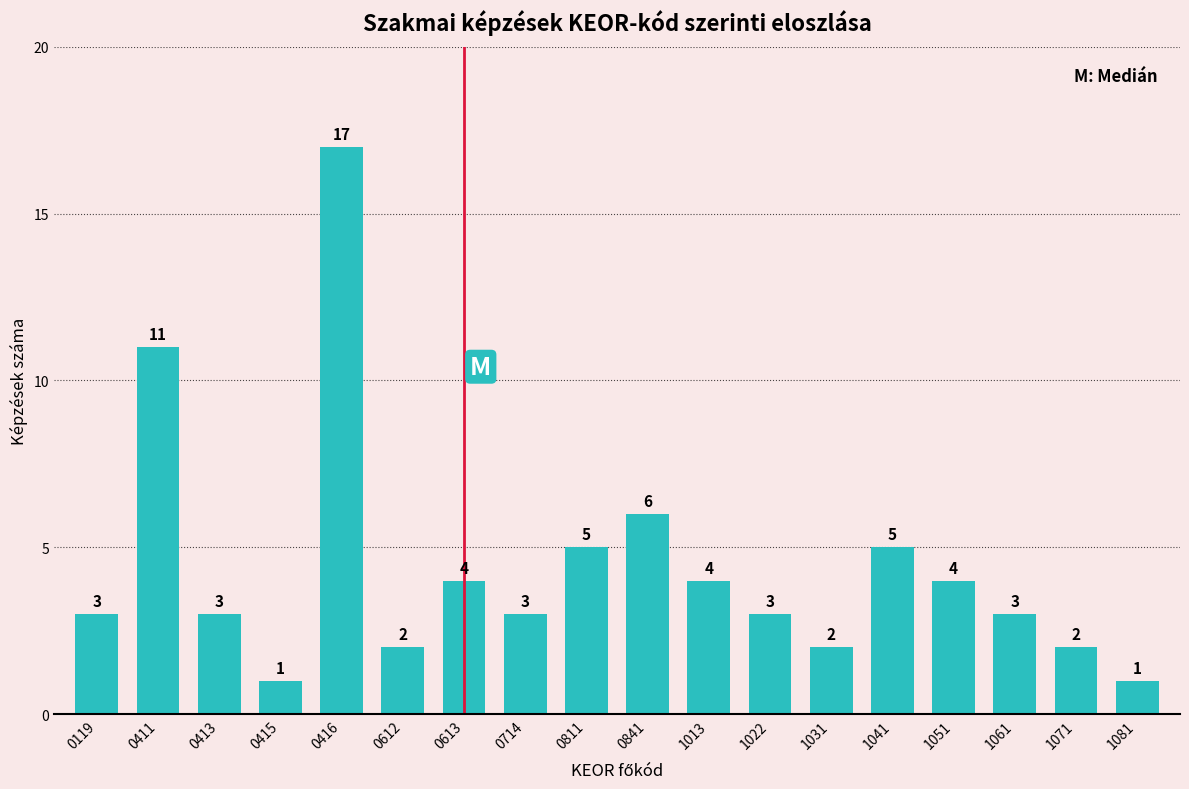

Reading right to left, extract all data points from this chart.

1	2	3	4	5	2	3	4	6	5	3	4	2	17	1	3	11	3